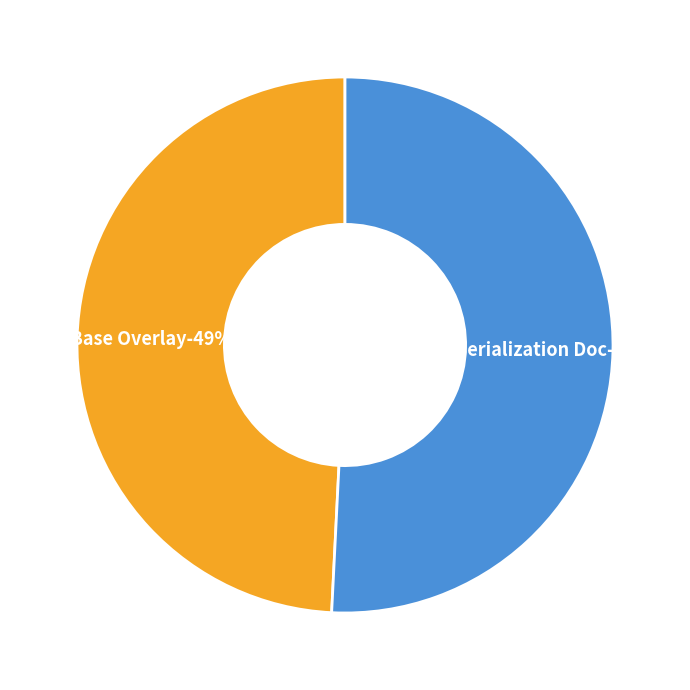

To the nearest percent, what is the difference between the Serialization Doc and Fix Base Overlay slice percentages?

2%